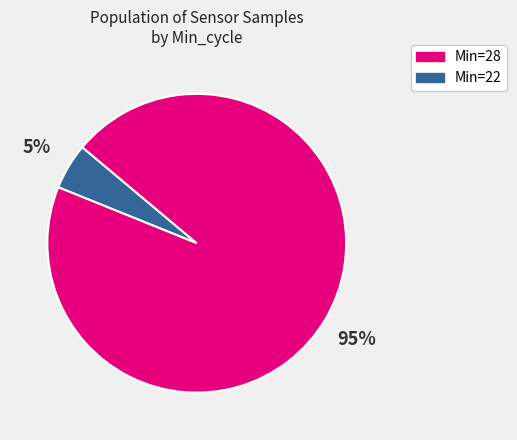

Is there a majority slice in this chart?

Yes